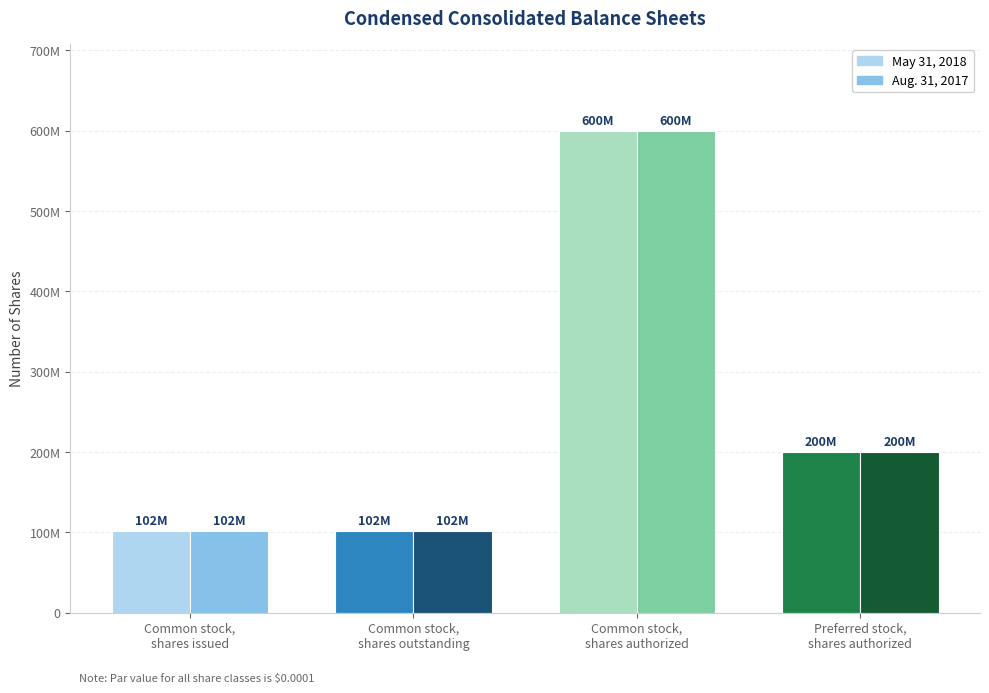

What position from the left is Common stock,
shares issued?

1